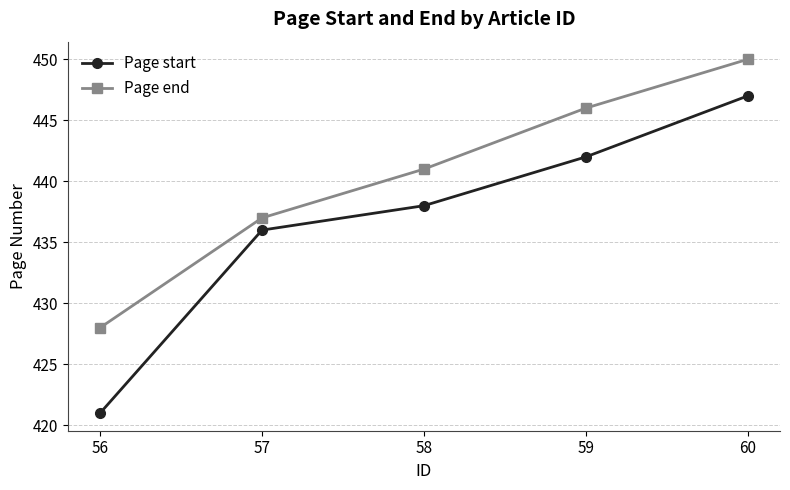

True or false: Page start and Page end cross at least once.

False